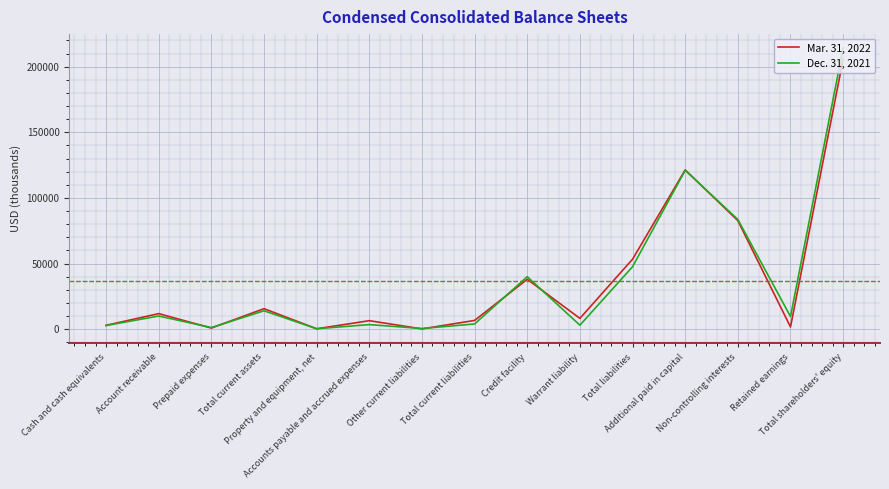

What is the total value across all series at Cash and cash equivalents?

5689